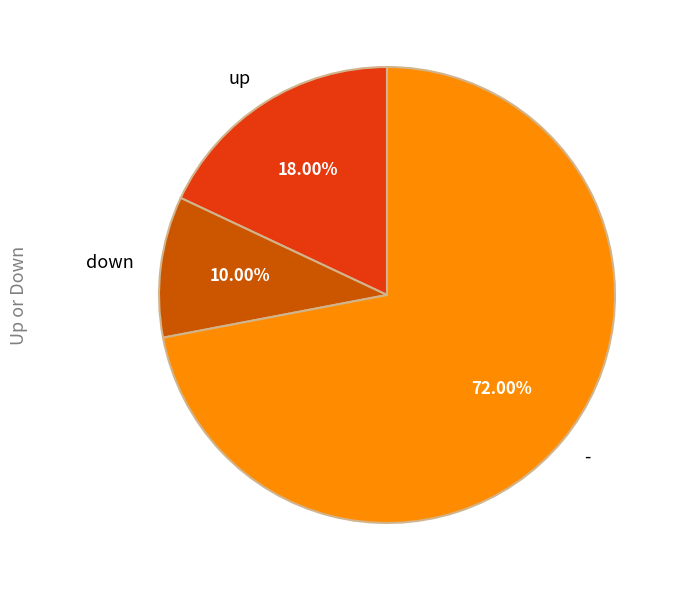

How many slices are in this pie chart?

3